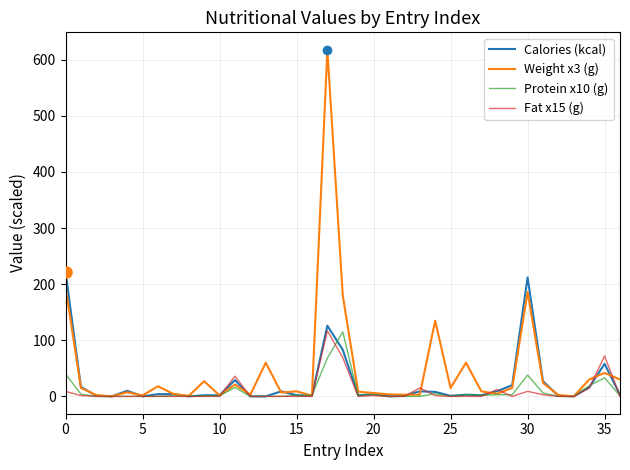

Reading left to right, what are all the values shown in this chart?

Calories (kcal): 222.0	17.0	1.0	0.0	10.0	0.0	4.0	4.0	0.0	2.0	2.0	29.0	0.0	0.0	9.0	2.0	1.0	126.0	83.0	2.0	4.0	0.0	1.0	9.0	8.0	1.0	3.0	2.0	9.0	20.0	212.0	27.0	1.0	0.0	16.0	58.0	3.0
Weight x3 (g): 195.0	15.0	2.4	0.0	7.5	1.8	18.0	4.5	0.9	27.0	1.8	21.0	3.0	60.0	6.9	9.0	1.5	618.0	180.0	8.4	6.0	3.6	3.0	3.0	135.0	15.0	60.0	9.0	4.5	15.0	186.0	24.0	2.4	0.0	30.0	42.0	30.0
Protein x10 (g): 40.0	4.0	0.0	0.0	0.0	0.0	0.0	1.0	0.0	1.0	1.0	16.0	0.0	0.0	0.0	2.0	2.0	68.0	115.0	2.0	3.0	0.0	0.0	0.0	5.0	0.0	3.0	2.0	3.0	3.0	38.0	6.0	0.0	0.0	19.0	33.0	1.0
Fat x15 (g): 9.0	1.5	0.0	0.0	0.0	0.0	0.0	0.0	0.0	0.0	0.0	36.0	0.0	0.0	0.0	0.0	0.0	117.0	69.0	0.0	1.5	0.0	0.0	15.0	1.5	0.0	0.0	0.0	12.0	0.0	9.0	3.0	0.0	0.0	15.0	72.0	0.0